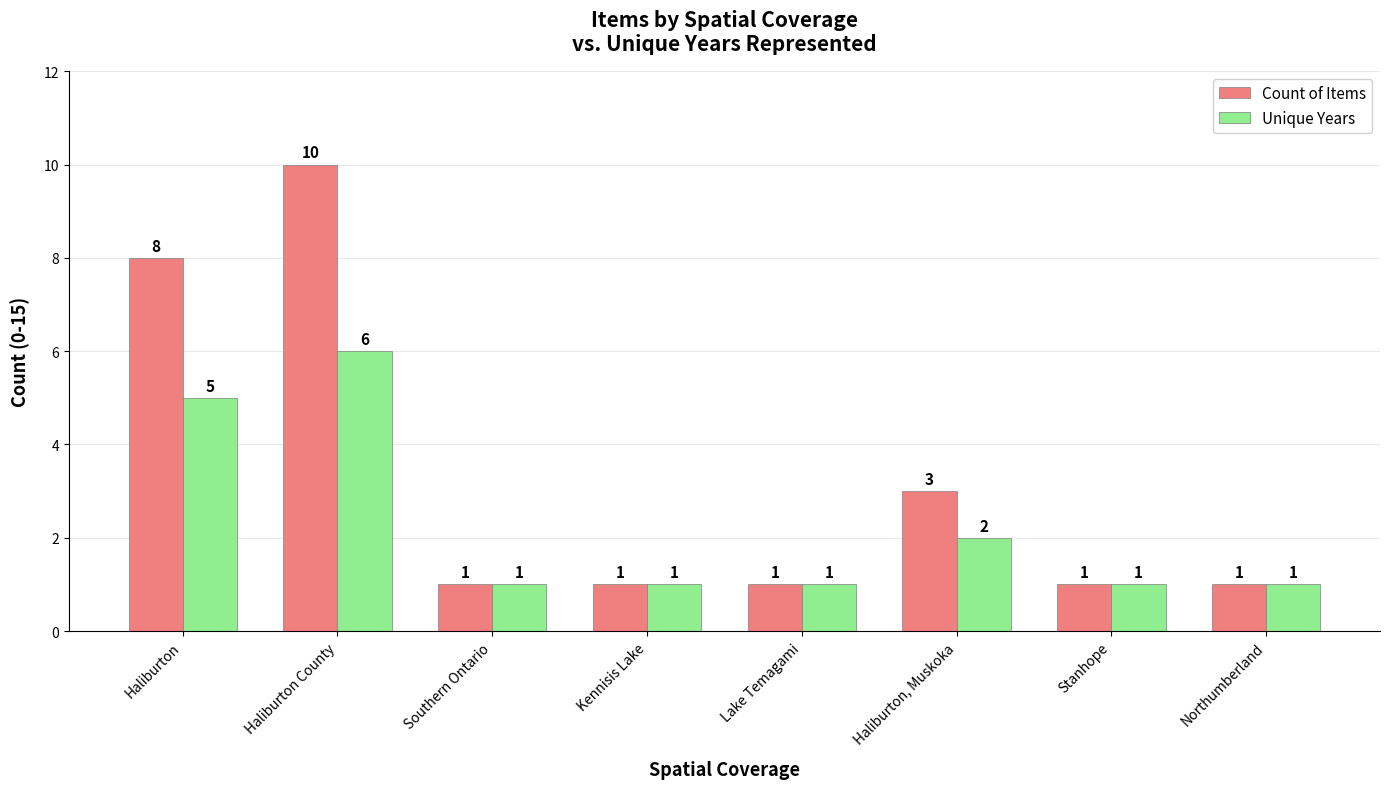

Between Haliburton County and Northumberland, which series saw the biggest shift?

Count of Items